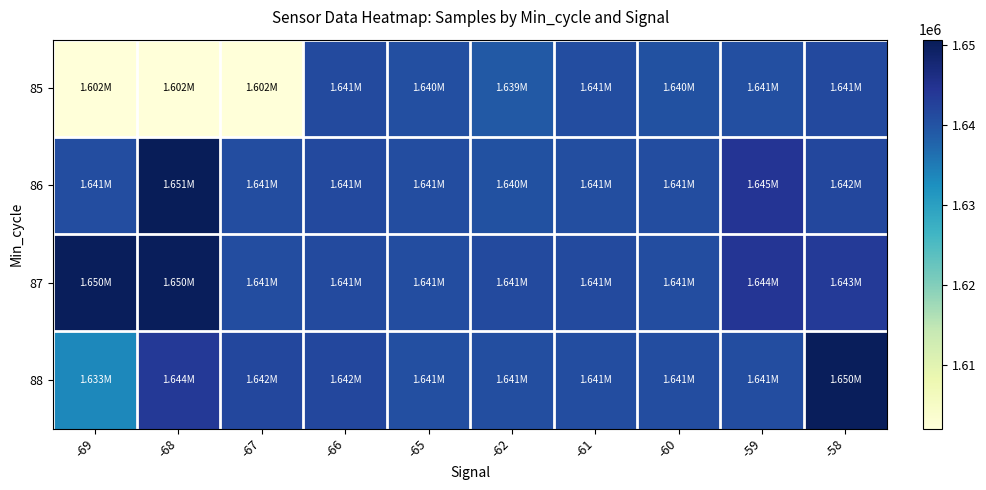

What is the spread (max minus min) of values at -60?

543